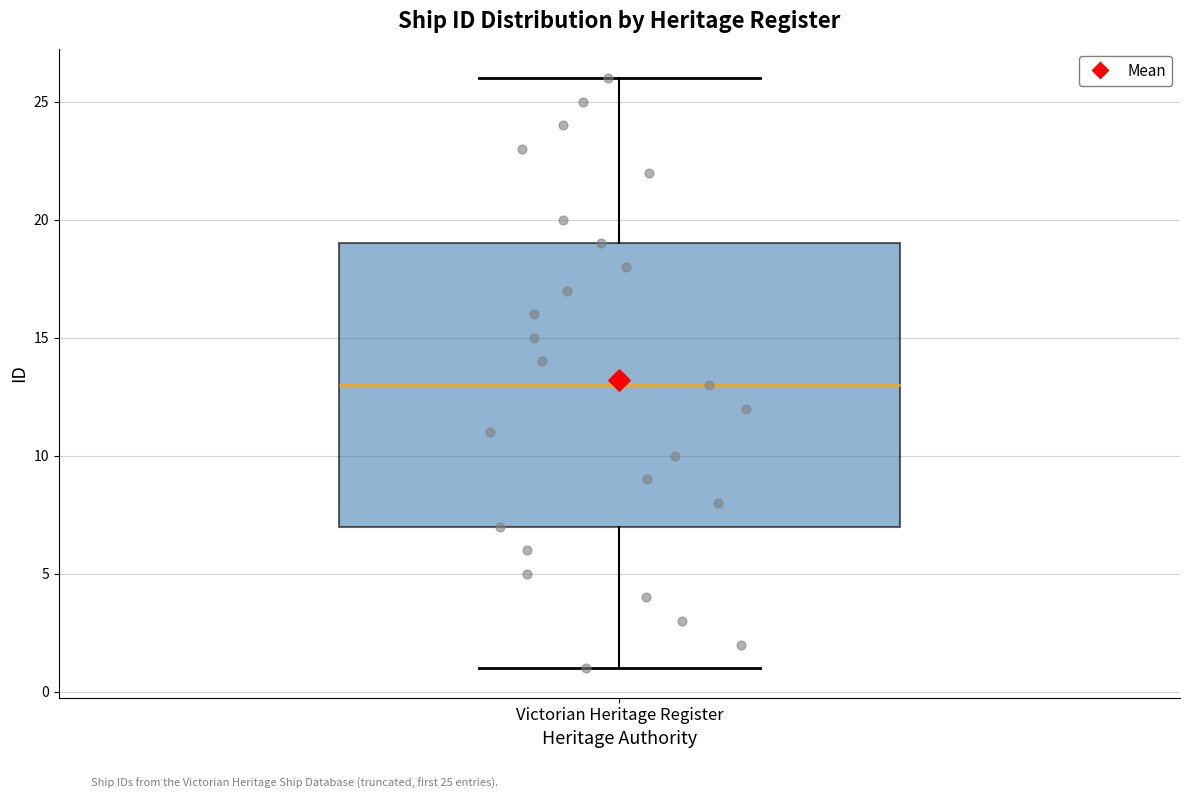

Transcribe this box plot: give where the median line is, the range the box spans, and where the two whiskers end, as read against the y-axis. The values are not printed on the chart, so give them approximately, as read against the axis.

median 13, box 7 to 19, whiskers 1 to 26